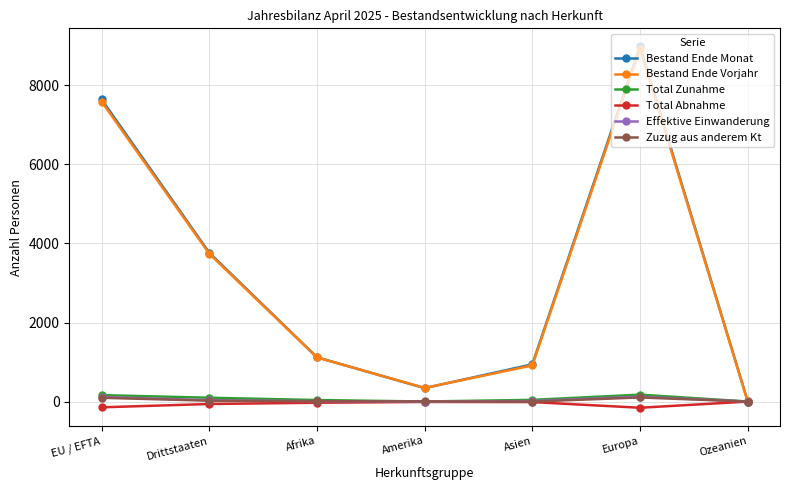

At how many categories does at least one series exceed 1321?

3